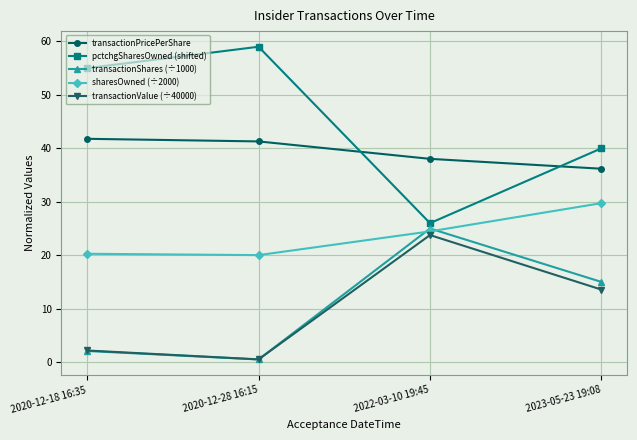

Which category has the lowest value across all series?

2020-12-28 16:15